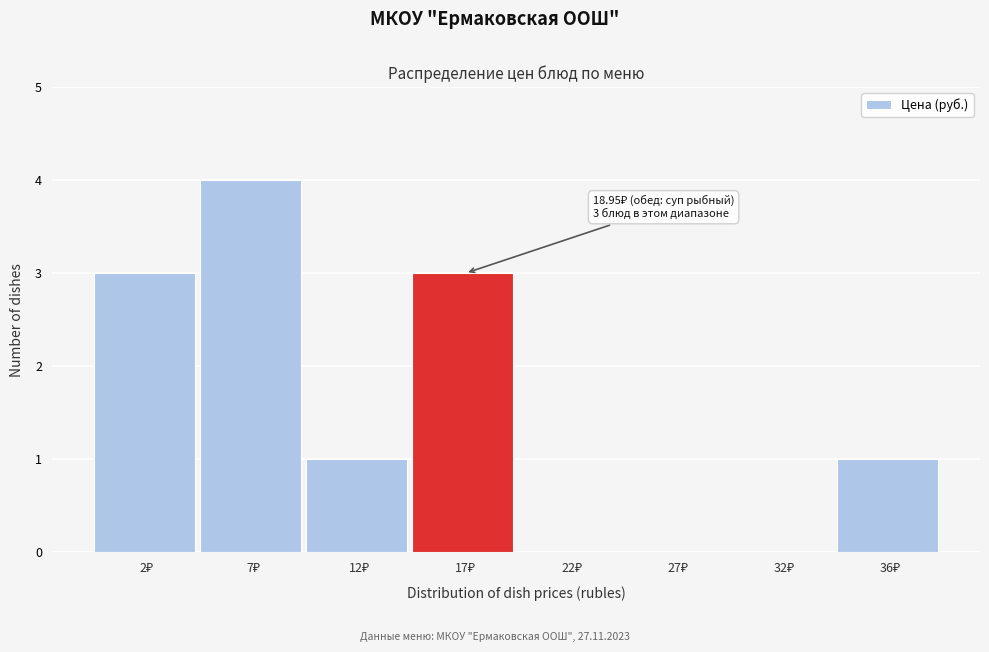

What is the maximum value shown in the chart?

4